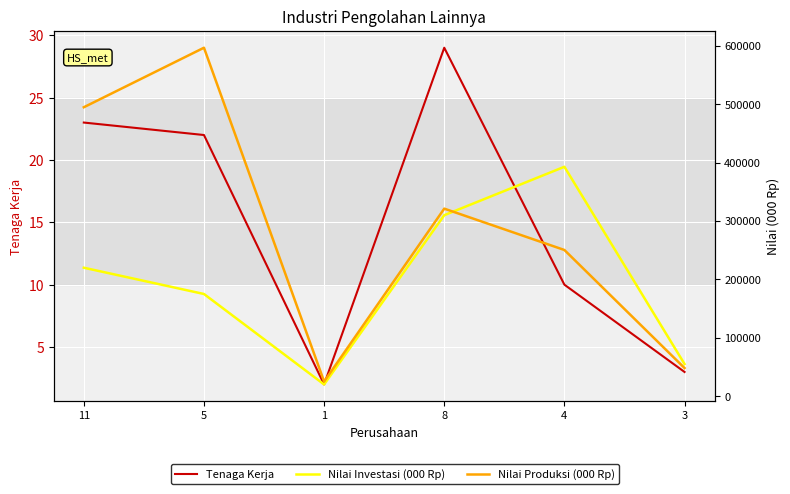

Reading left to right, transcribe all the data shown in this chart.

Tenaga Kerja: 23	22	2	29	10	3
Nilai Investasi (000 Rp): 220000	175000	20000	310000	393000	55000
Nilai Produksi (000 Rp): 495000	597000	25000	321250	250400	48100